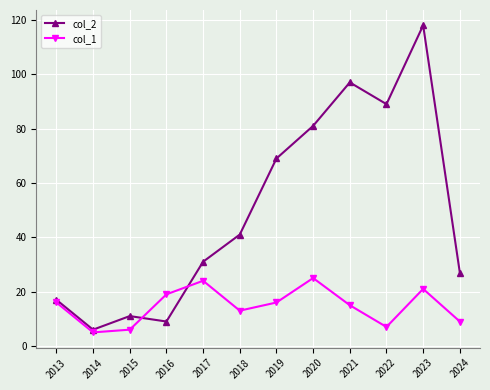

Reading left to right, extract all data points from this chart.

col_2: 17	6	11	9	31	41	69	81	97	89	118	27
col_1: 16	5	6	19	24	13	16	25	15	7	21	9